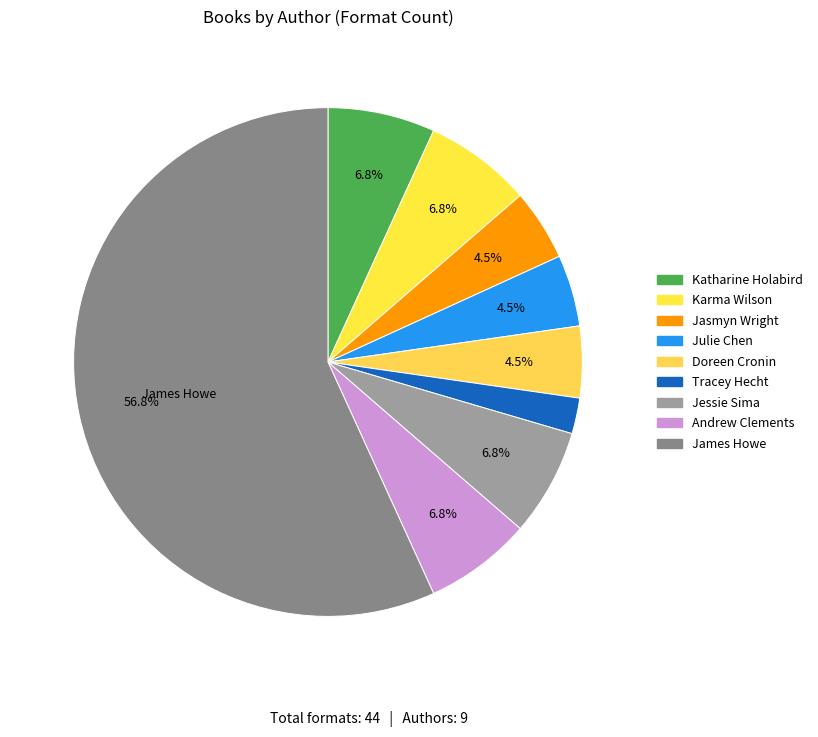

How many slices are in this pie chart?

9